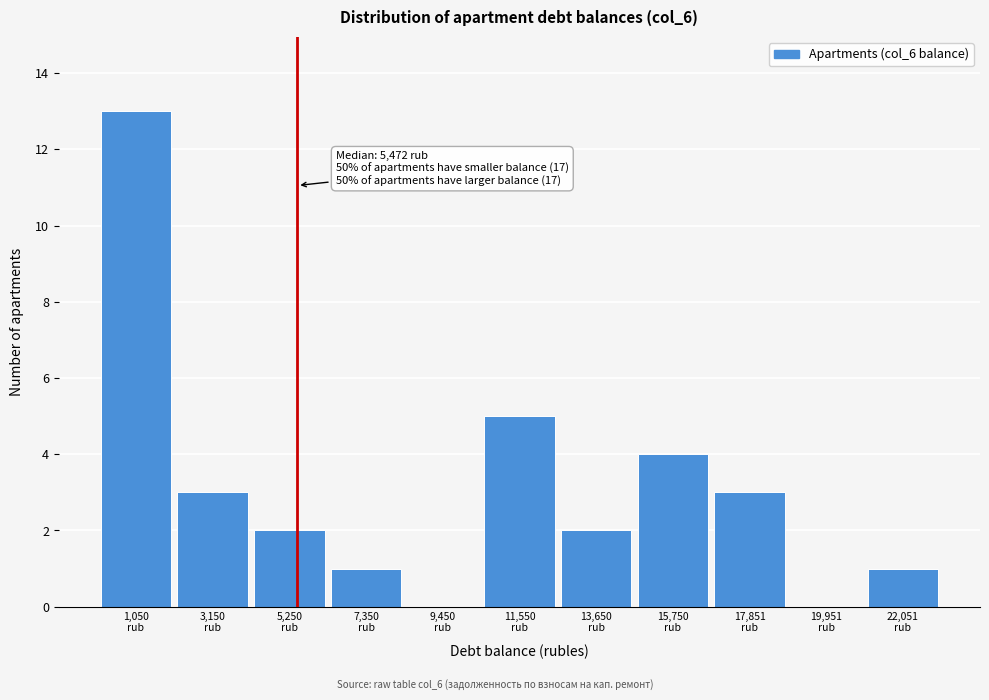

Which range on the x-axis has the tallest bar?

0 to 2000